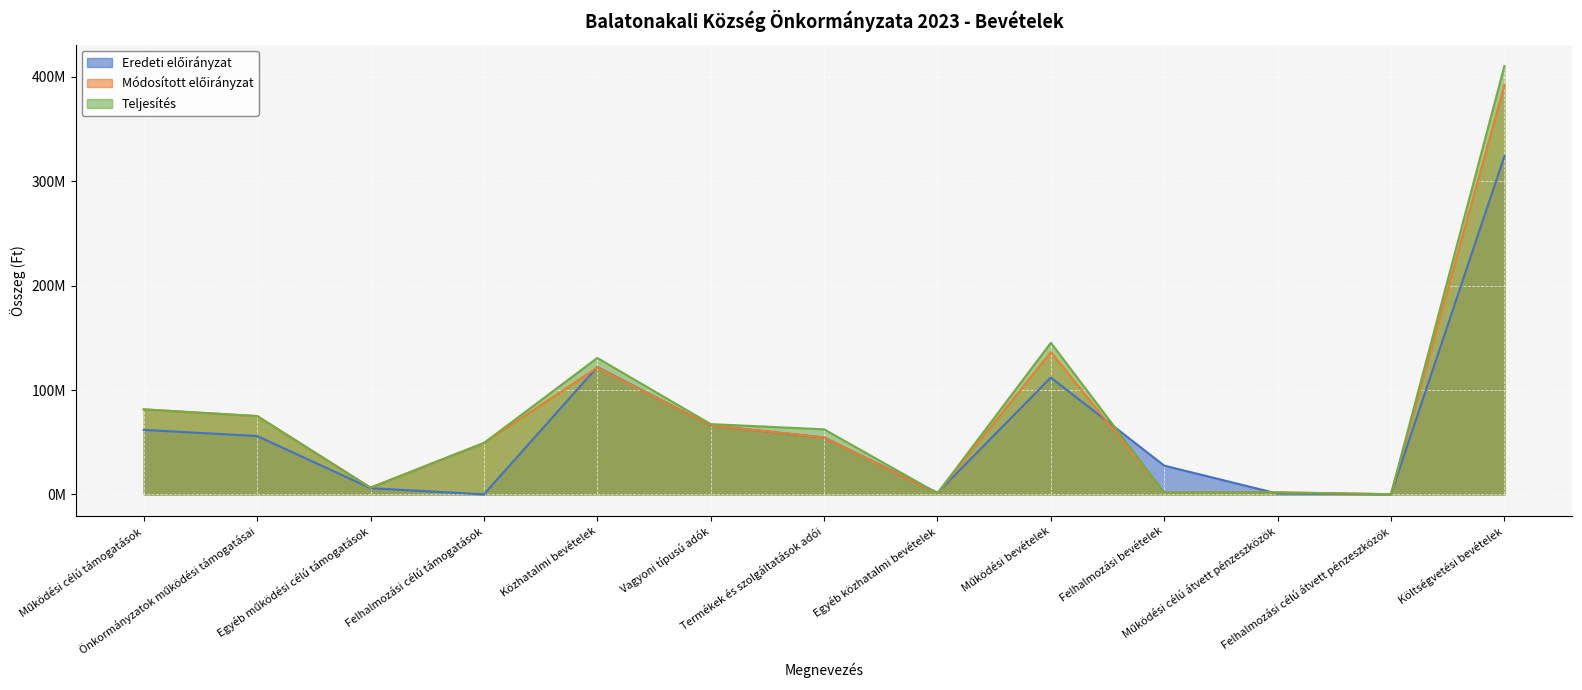

What is the sum of all Módosított előirányzat values?

987799889